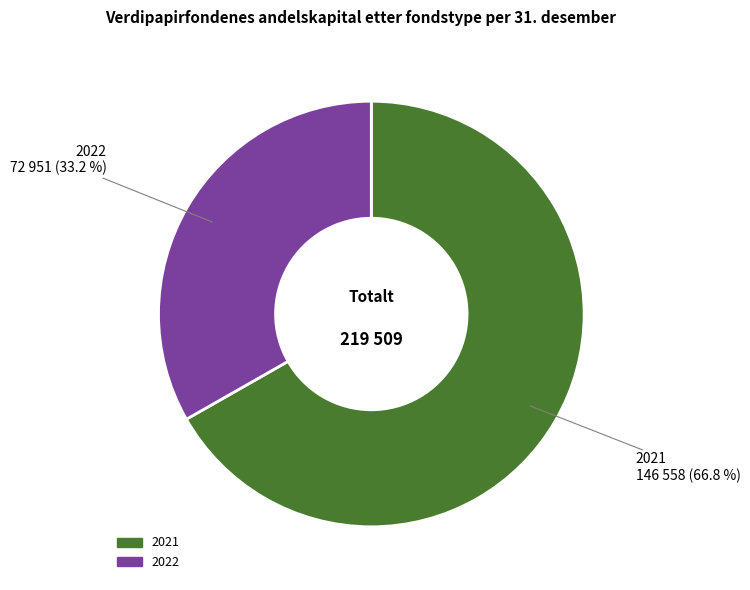

How many slices are in this pie chart?

2